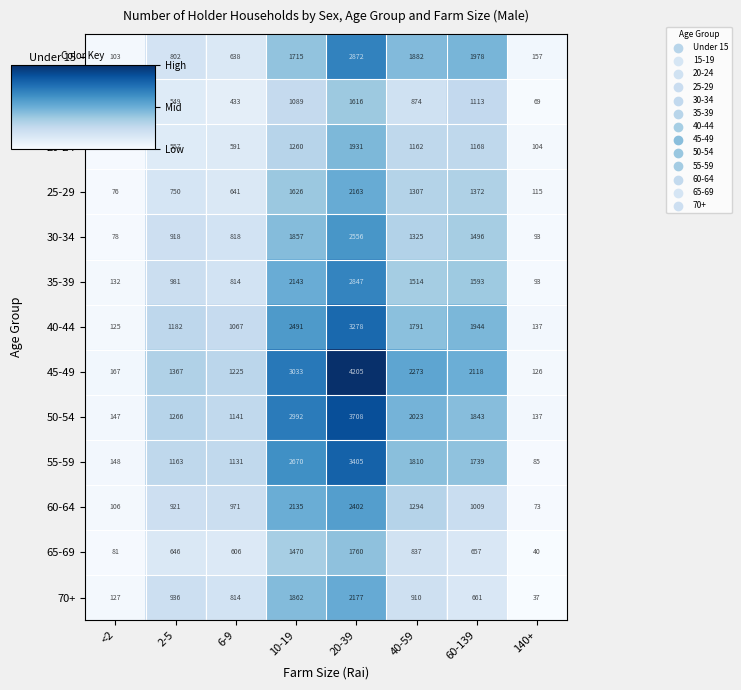

What is the spread (max minus min) of values at 60-139?

1461